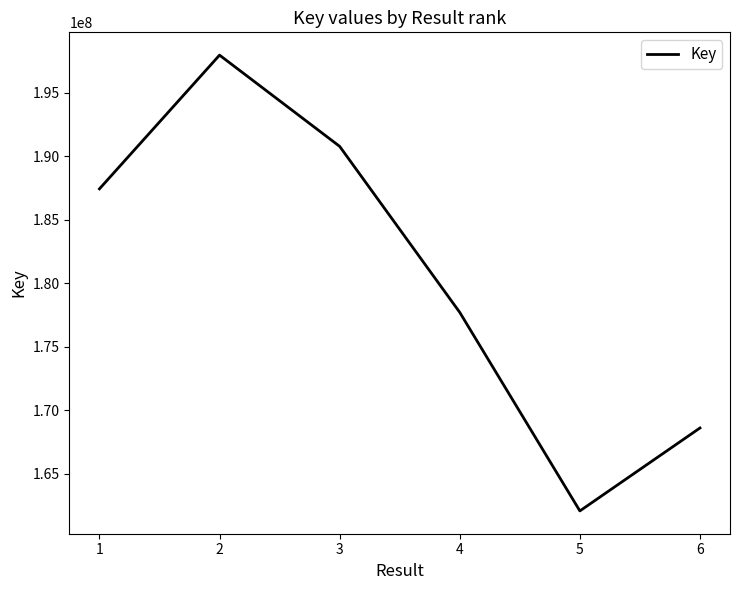

Rank the categories by value from highest to lowest.

2, 3, 1, 4, 6, 5